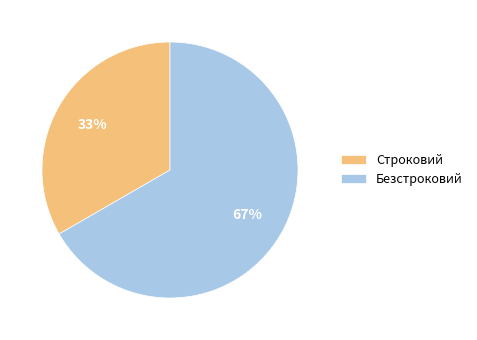

To the nearest percent, what portion does Строковий represent?

33%